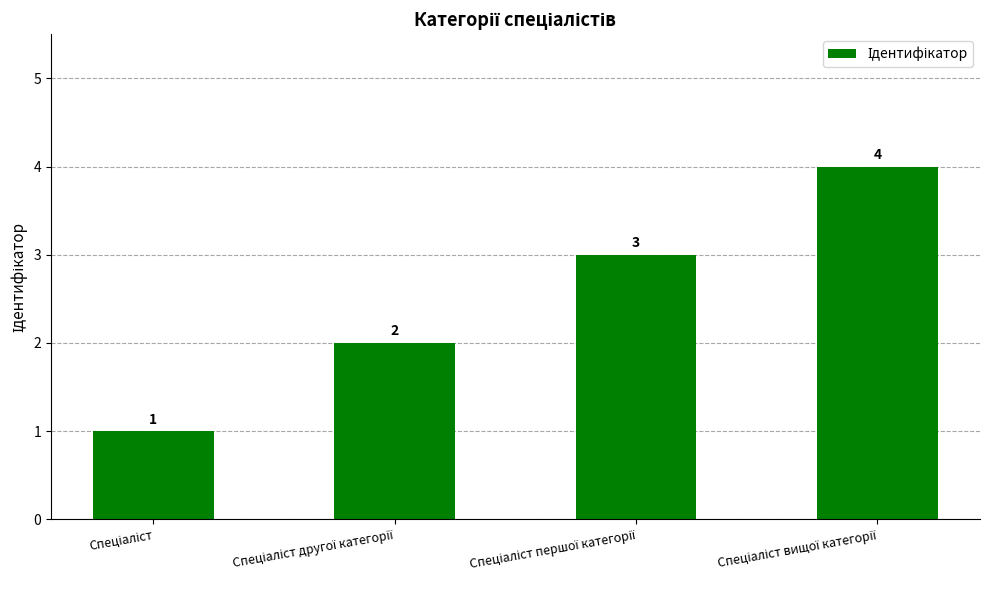

How many values are between 2 and 4?

3